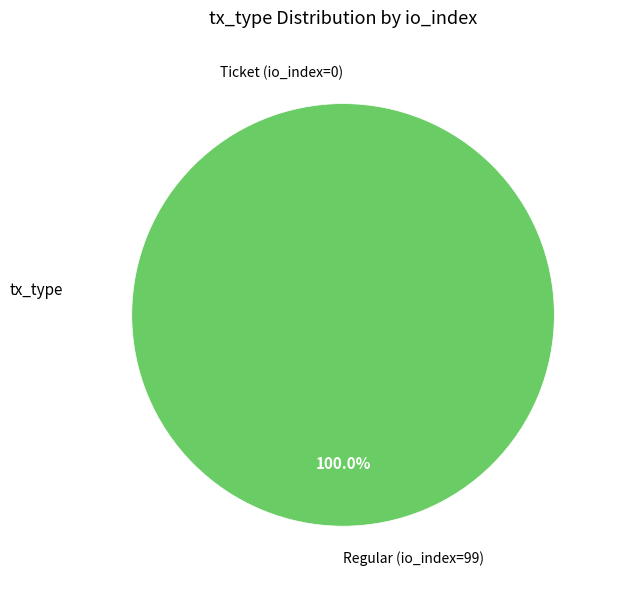

What is the largest slice in the pie chart?

Regular (io_index=99)